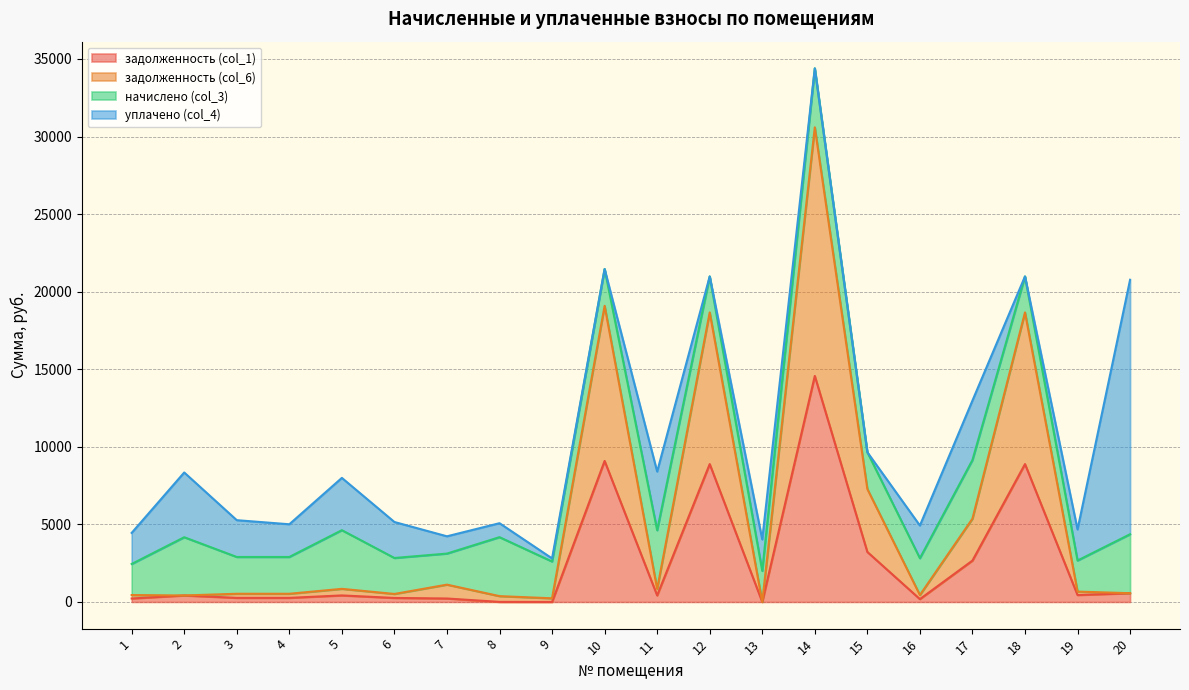

At how many categories does at least one series exceed 30533?

1